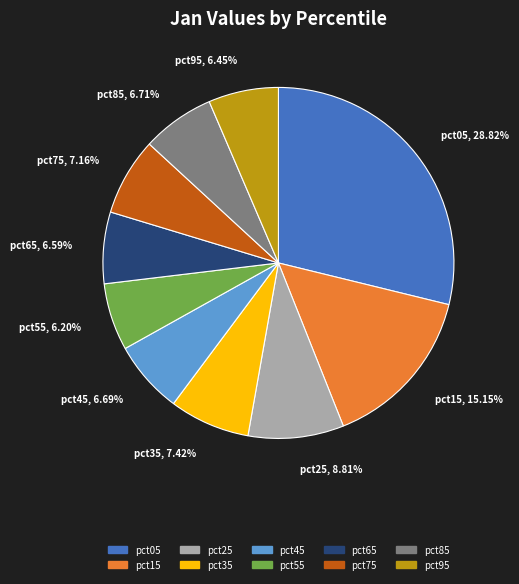

What percentage is NOT represented by pct35?

92.6%